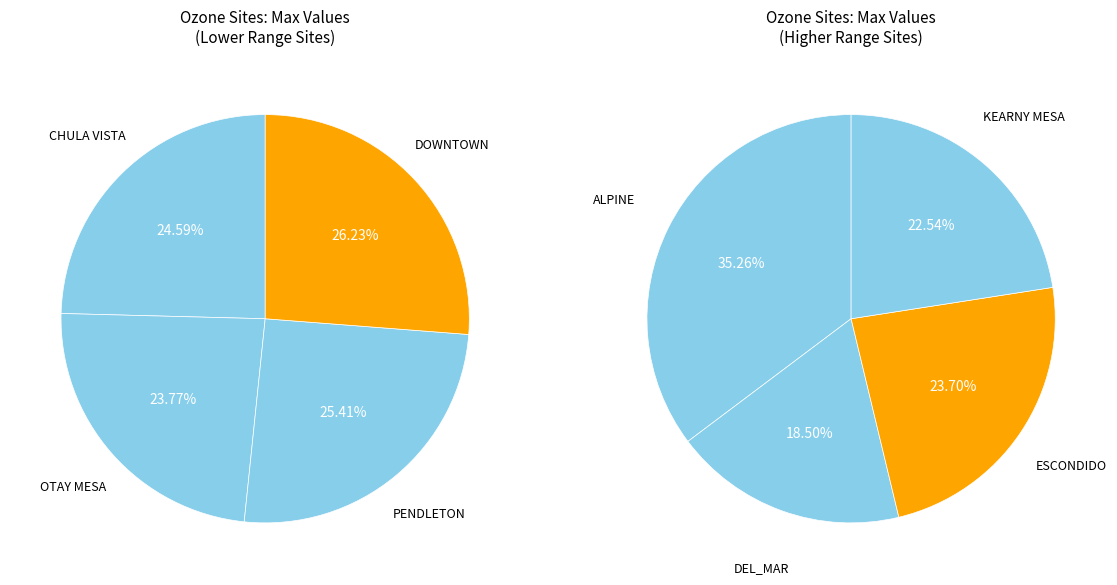

Is there a majority slice in this chart?

No